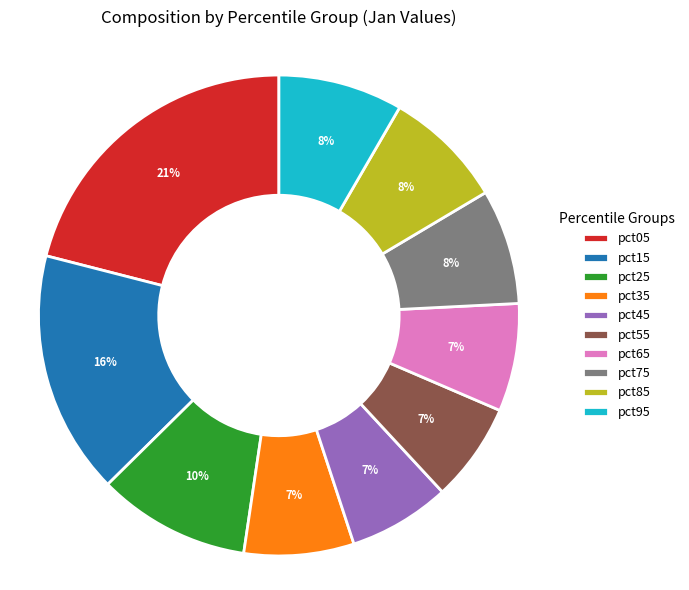

What is the ratio of the value at pct55 to the value at pct05?

0.3